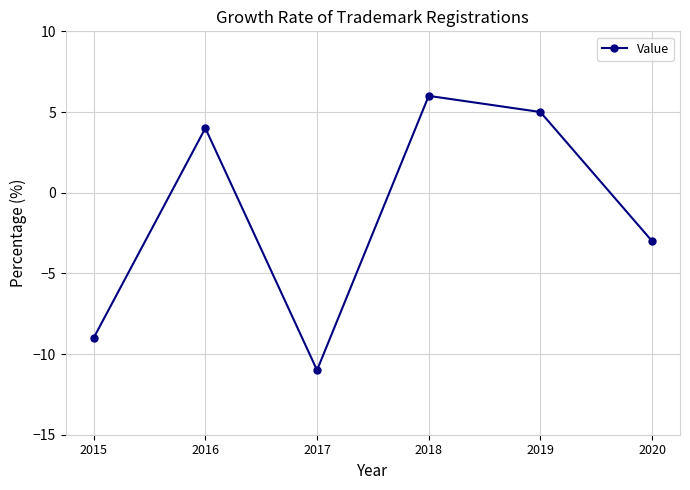

At which label is the value closest to -2?

2020